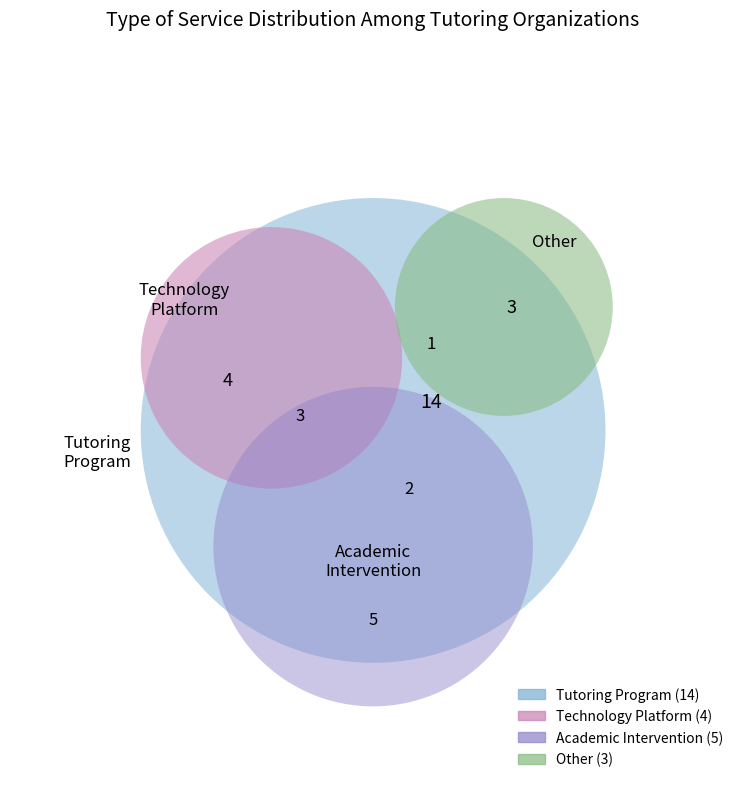

True or false: Technology Platform accounts for 25% of the total.

False